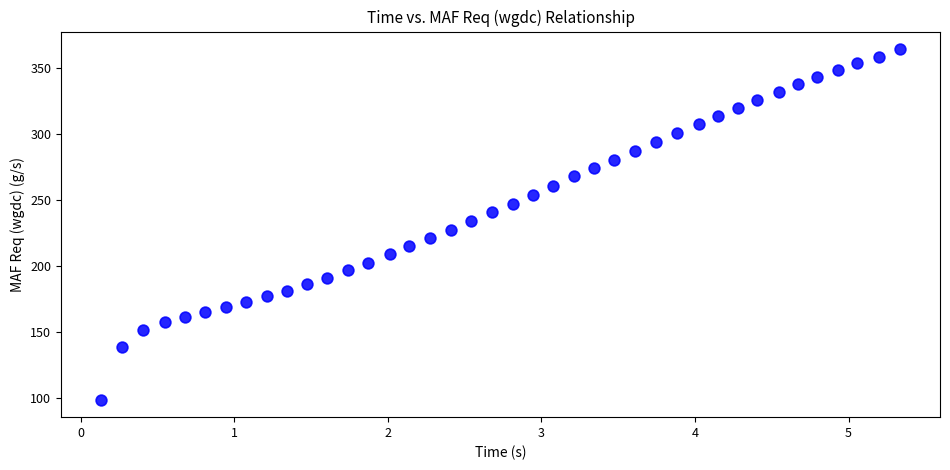

What is the range of X values (max minus min)?

5.2